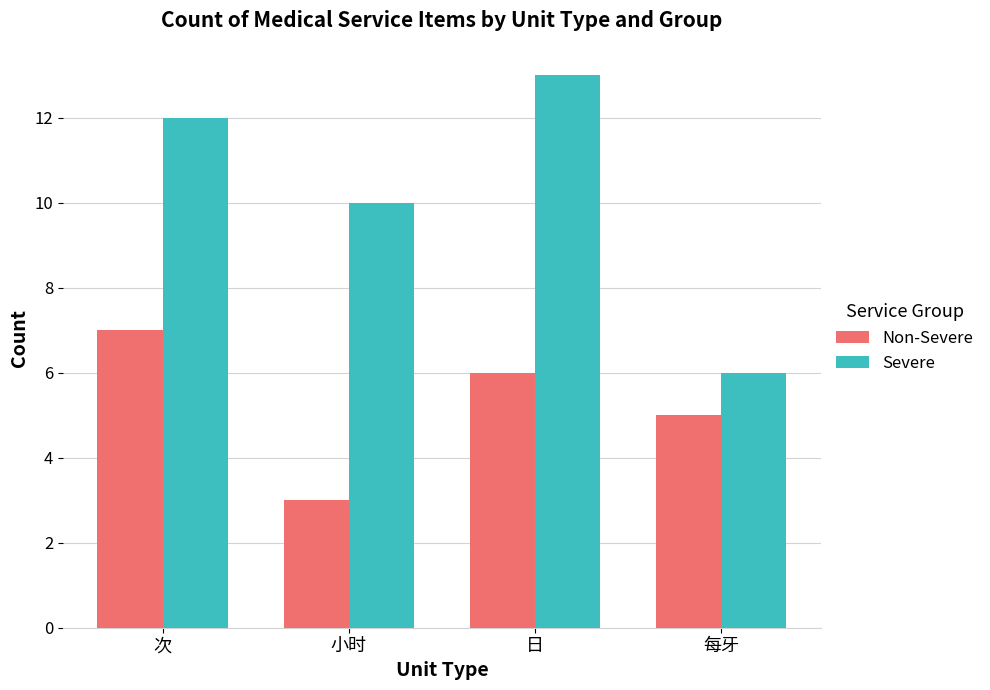

Where is Non-Severe nearest to the value 5?

每牙